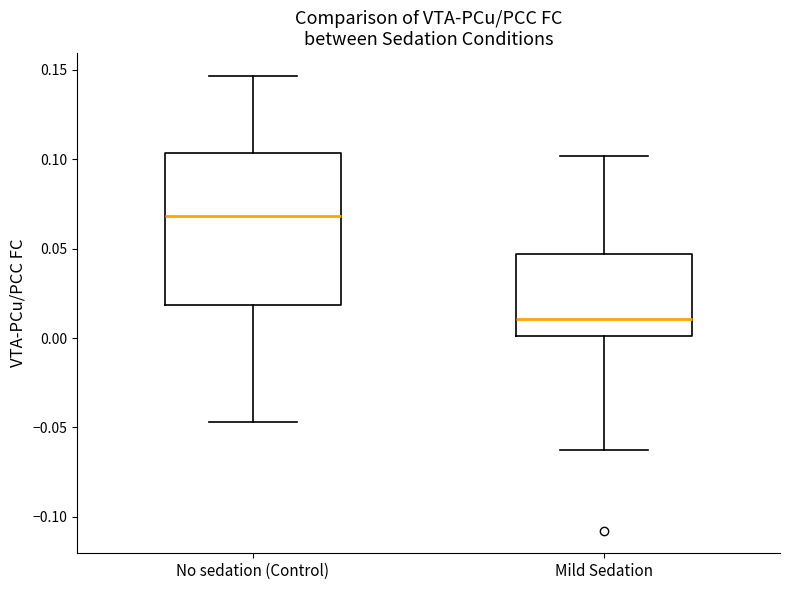

Where does the upper whisker of the box for No sedation (Control) end on the y-axis? The values are not printed on the chart, so give them approximately, as read against the axis.

0.145